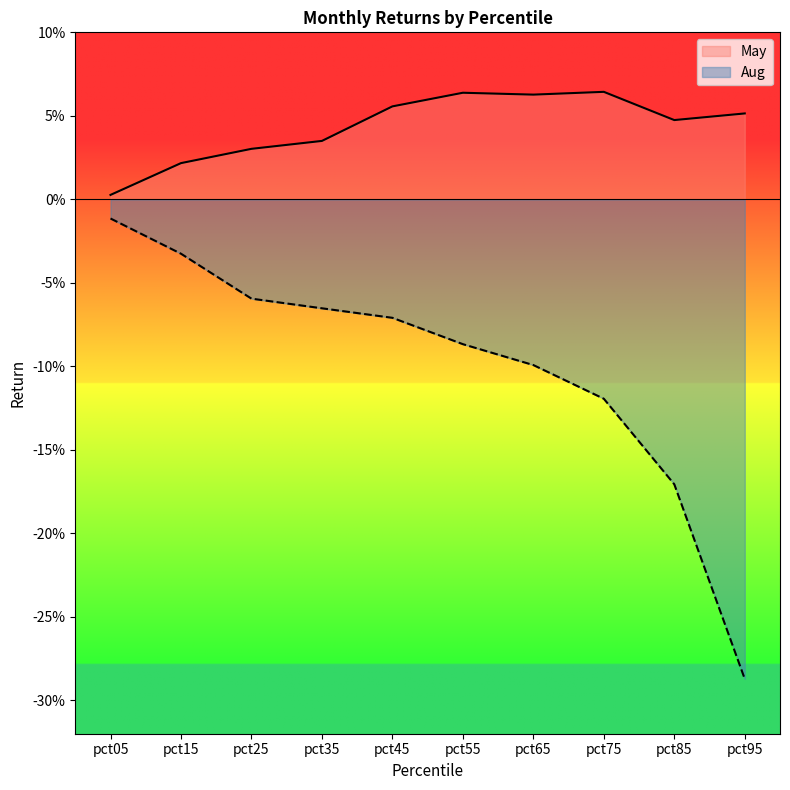

Is it true that Aug equals -0.2 at pct65?

False